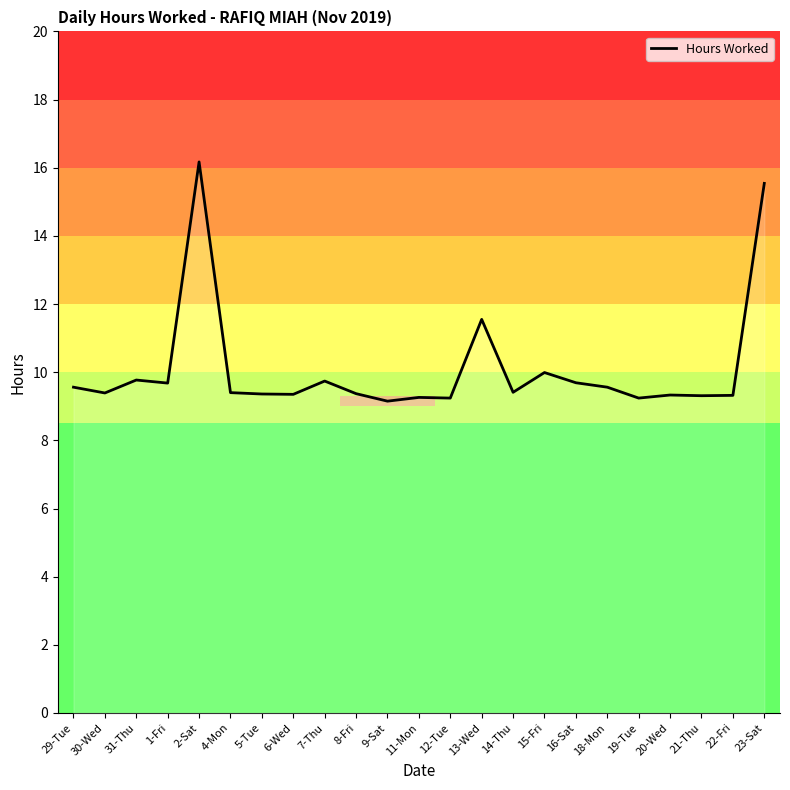

The chart shows a value of 9.4 at 8-Fri. True or false?

True